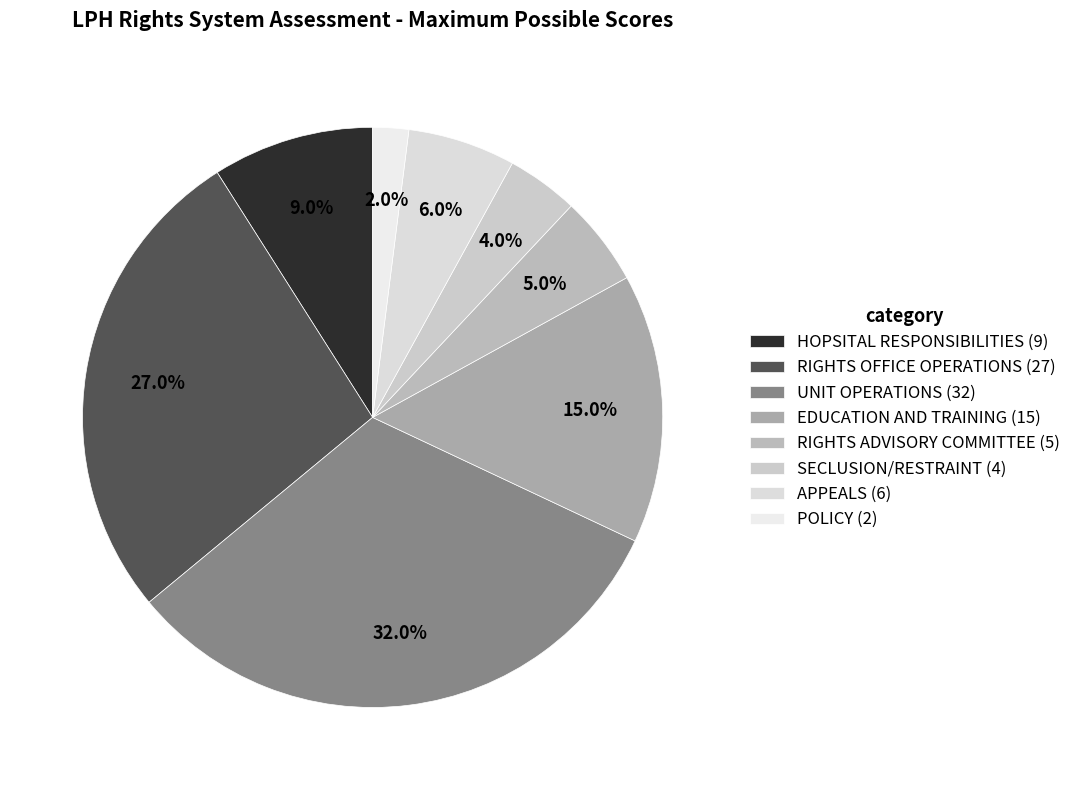

To the nearest percent, what is the average slice percentage?

12%